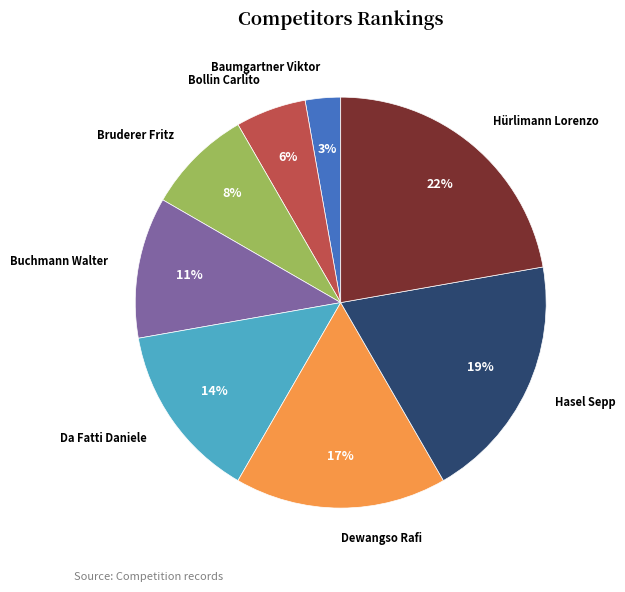

To the nearest percent, what is the average slice percentage?

12%